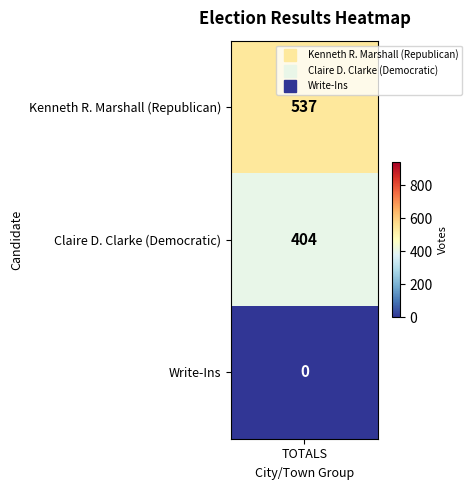

How many positive values are there?

2